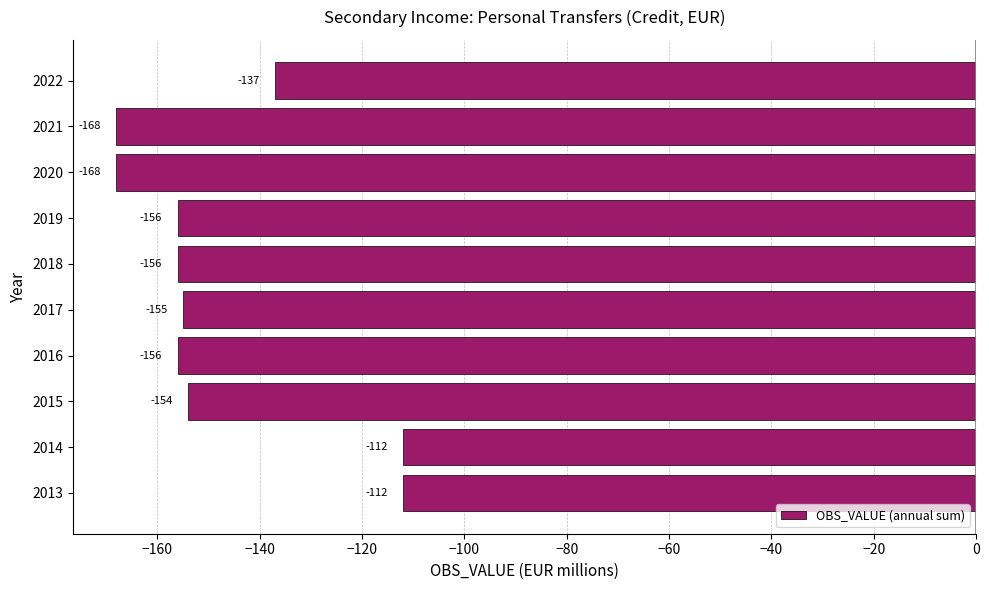

How many data points are above -155?

4